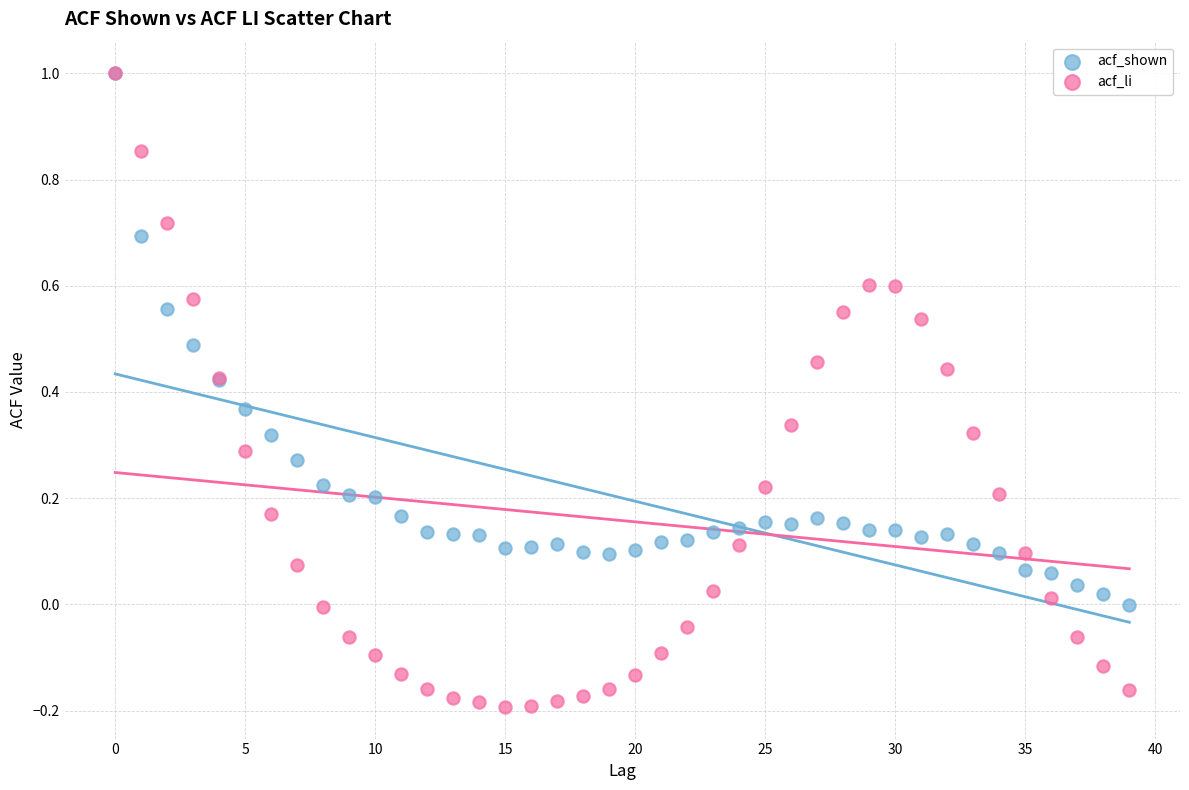

Which series has the largest Y range (max minus min)?

acf_li